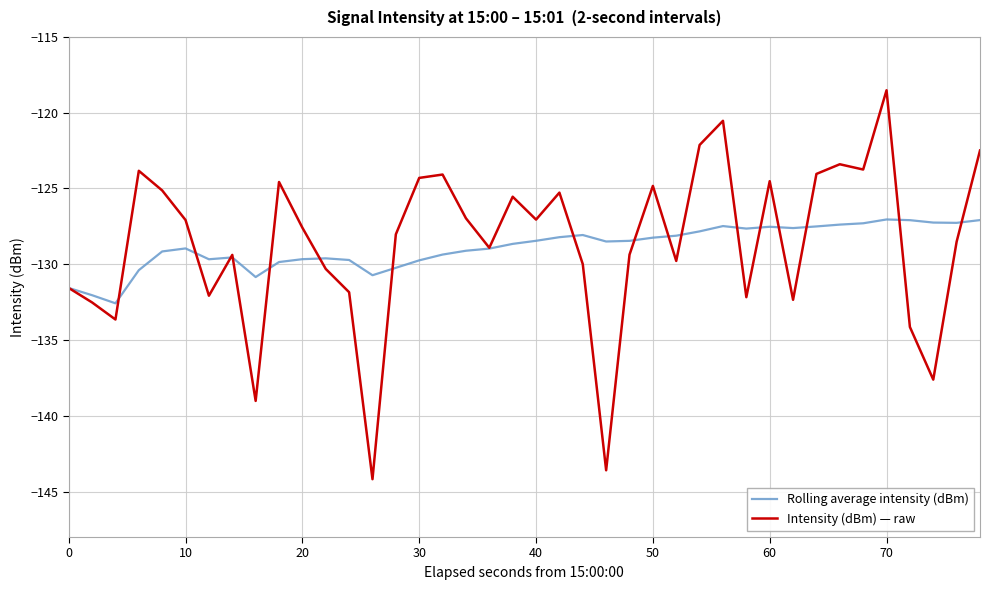

Rank the series by their maximum value, from highest to lowest.

Intensity (dBm) — raw, Rolling average intensity (dBm)